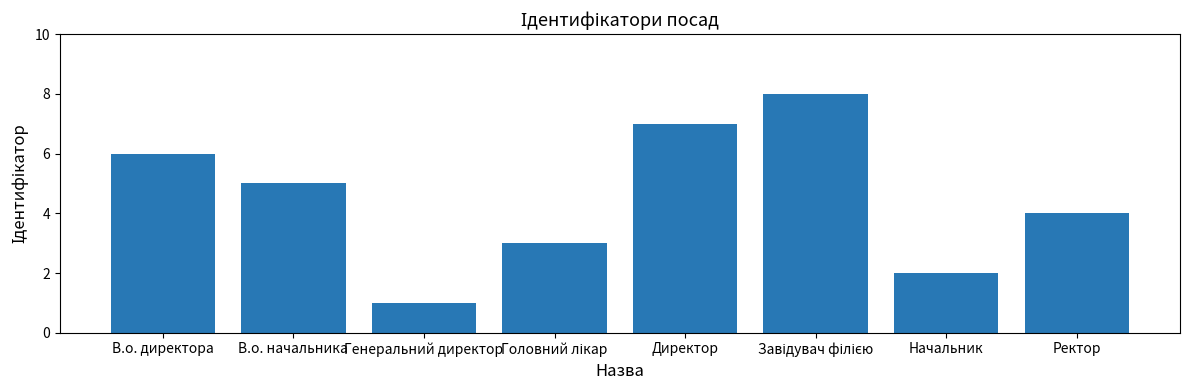

Is it true that the value at Директор is 7?

True